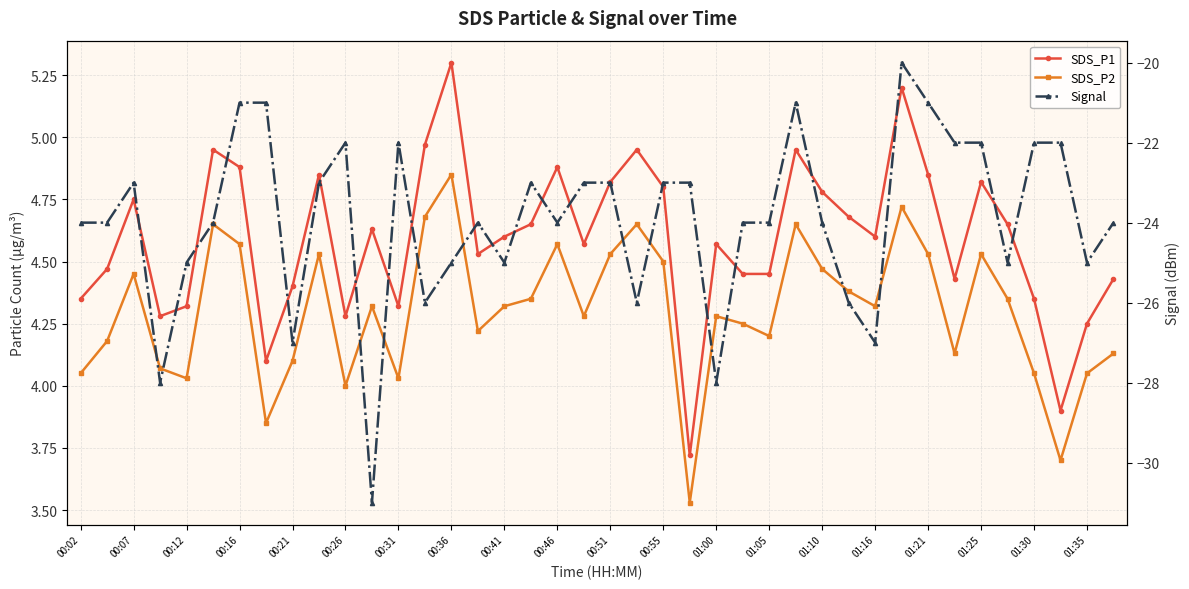

How many interior local valleys does the Signal series have?

11